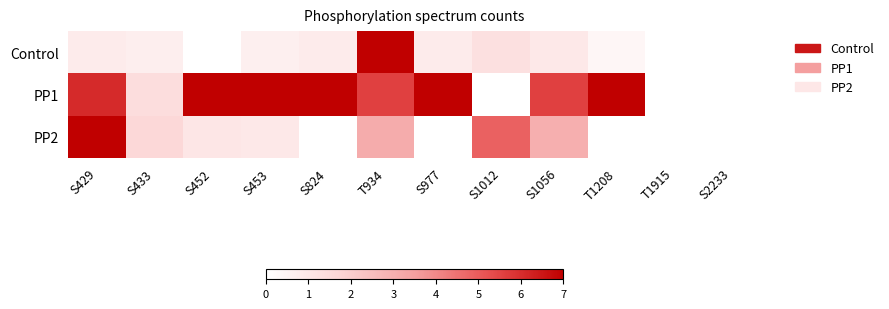

How many categories are shown in the chart?

12